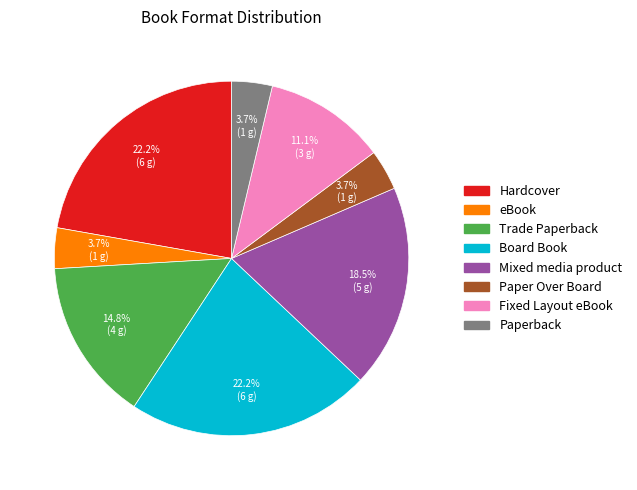

Which has a higher value, Paper Over Board or Trade Paperback?

Trade Paperback